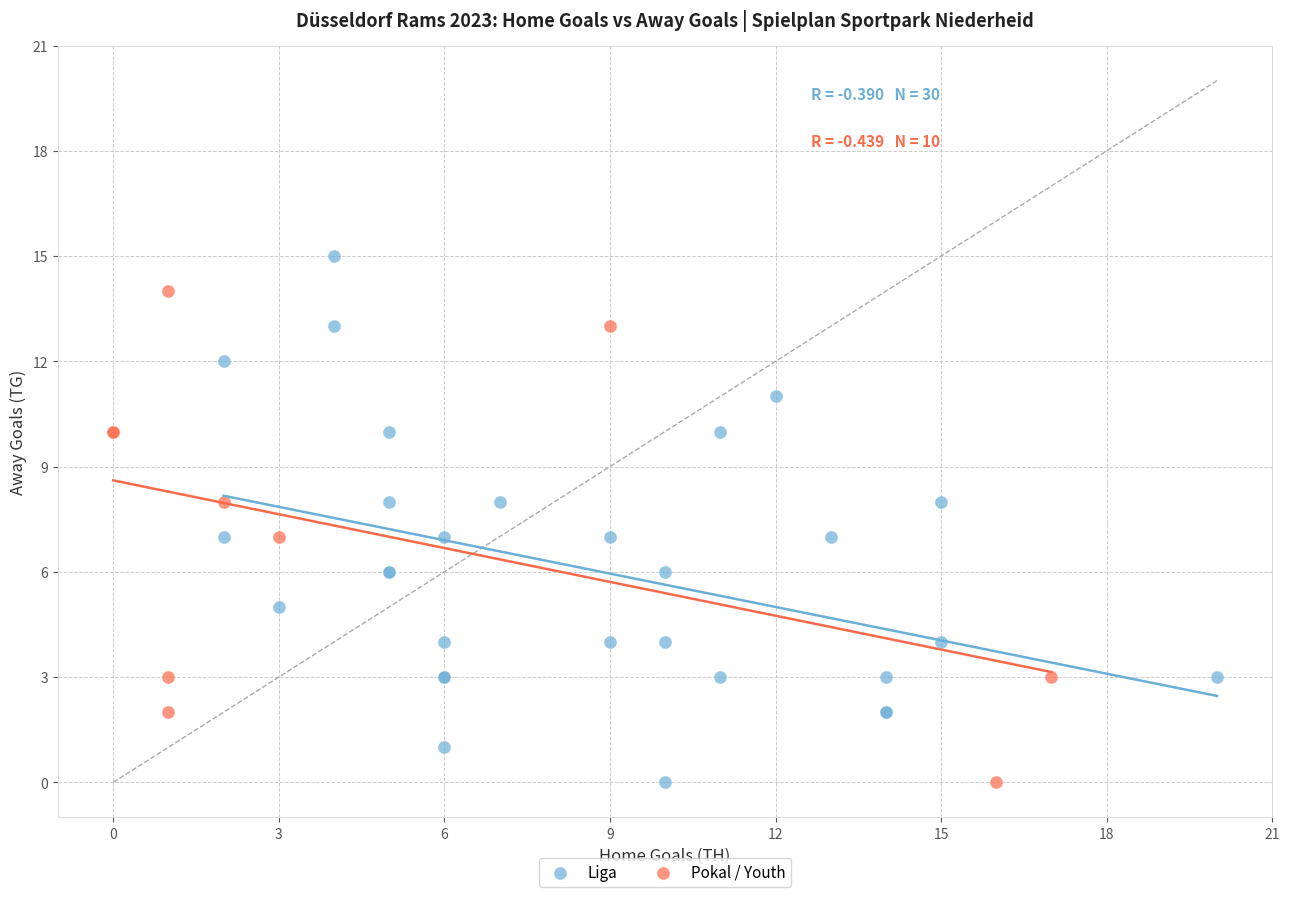

Which series has the widest spread of Y values?

Liga